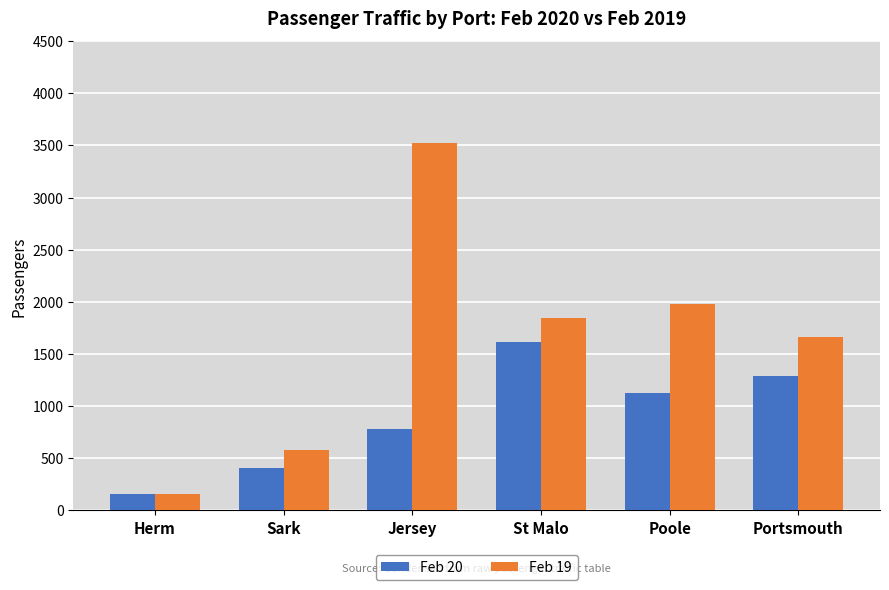

What is the sum of all Feb 20 values?

5380